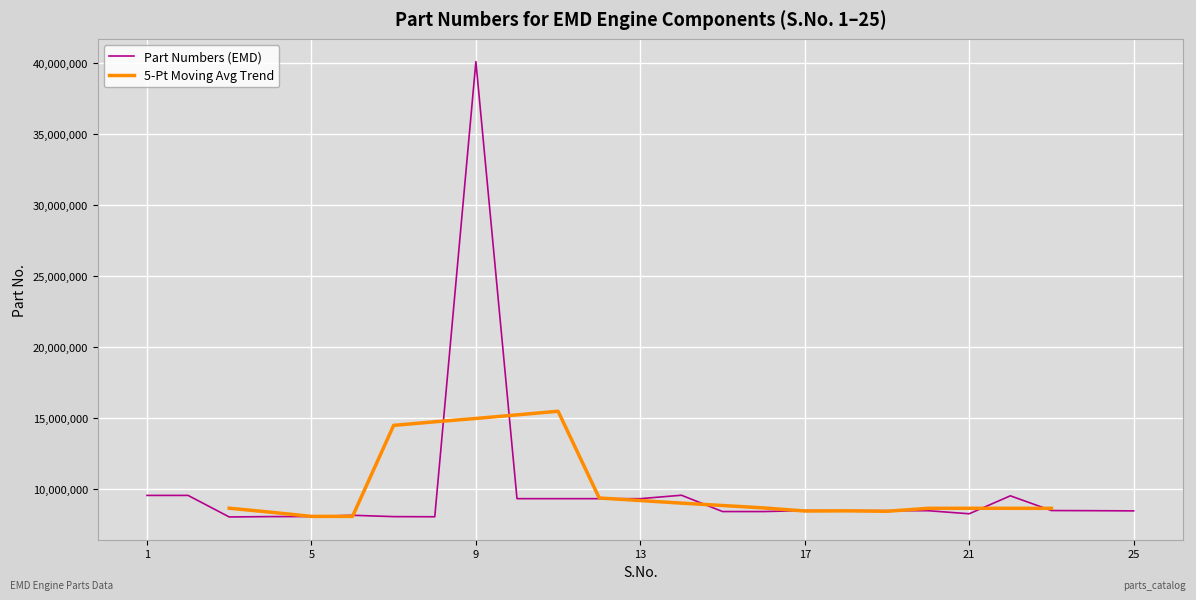

Reading left to right, what are all the values shown in this chart?

9544559	9544420	8028460	8054088	8055346	8146111	8052246	8041658	40079454	9316231	9316232	9316233	9316234	9557143	8408987	8408985	8476711	8470340	8471160	8468179	8252895	9516671	8479674	8470605	8455470